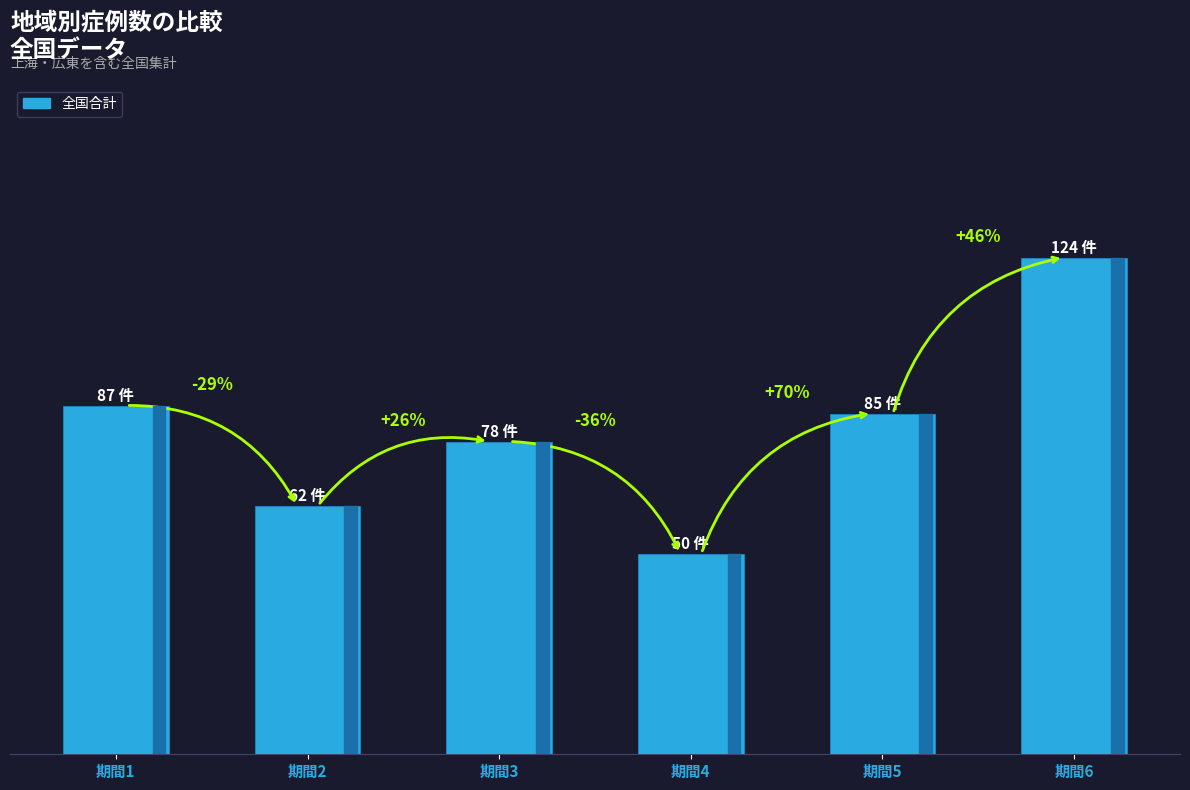

Does the chart contain any negative values?

No